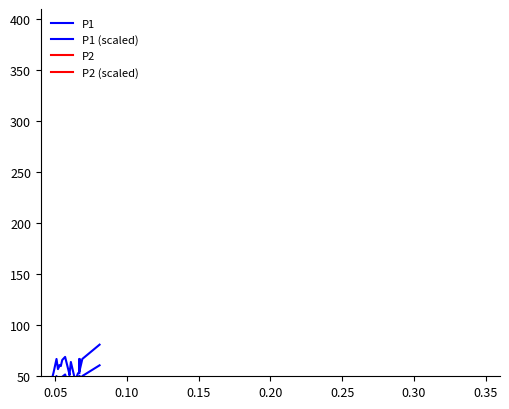

Which label corresponds to the smallest value in the chart?

0.05